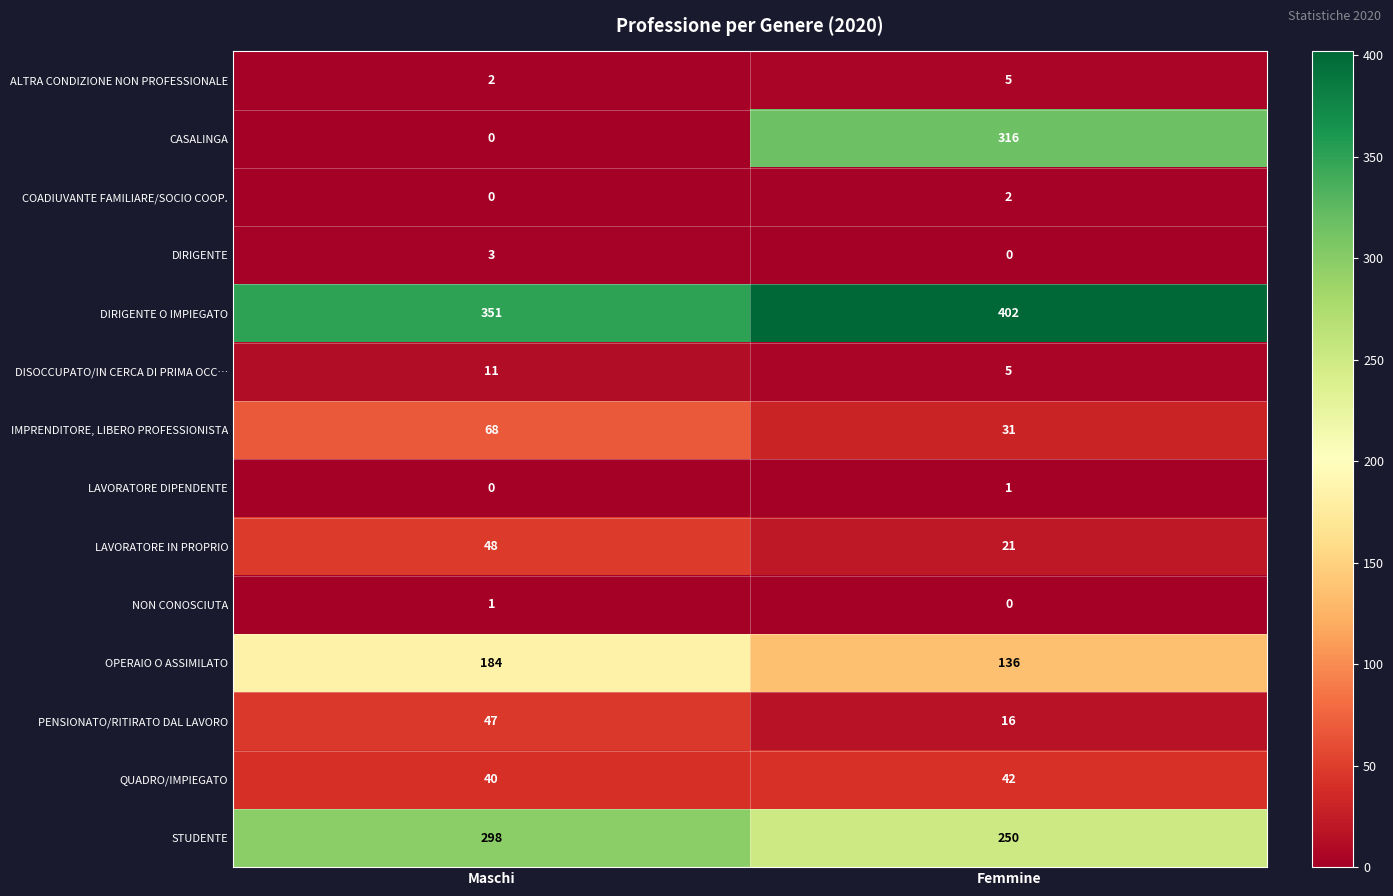

What is the greatest value displayed?

402